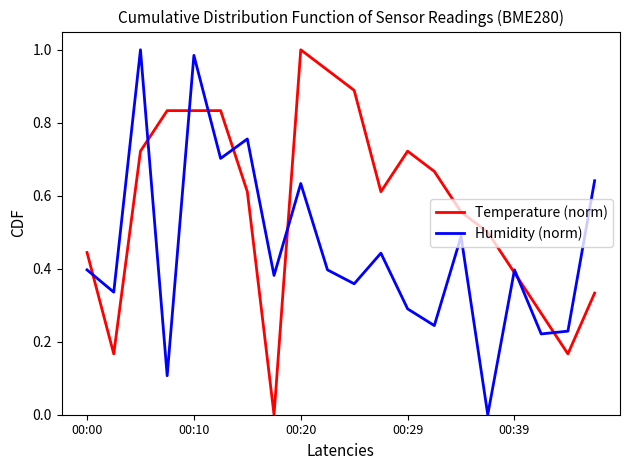

True or false: Humidity (norm) has more than 1 interior local peaks.

True